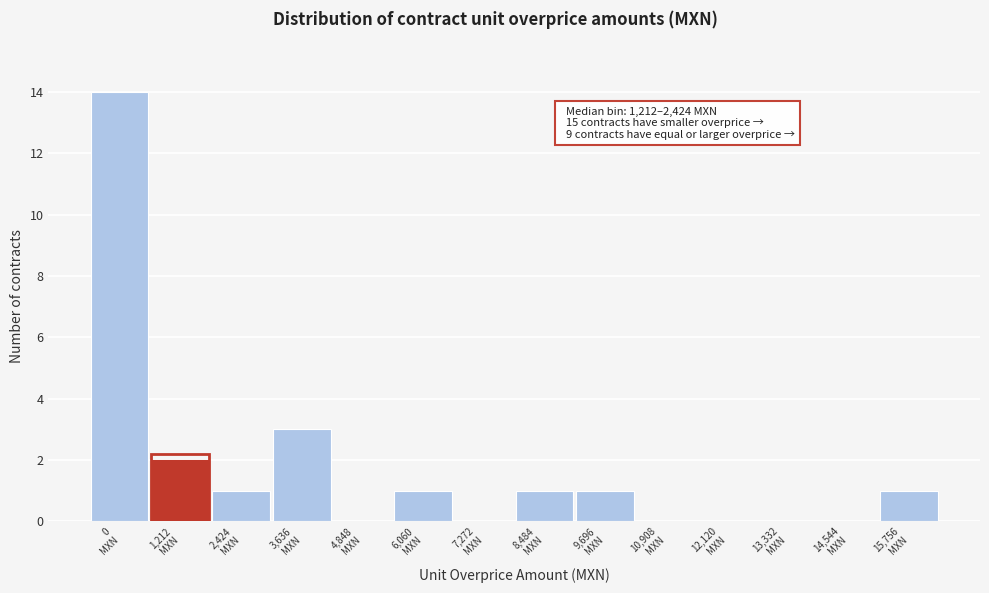

What is the greatest value displayed?

14